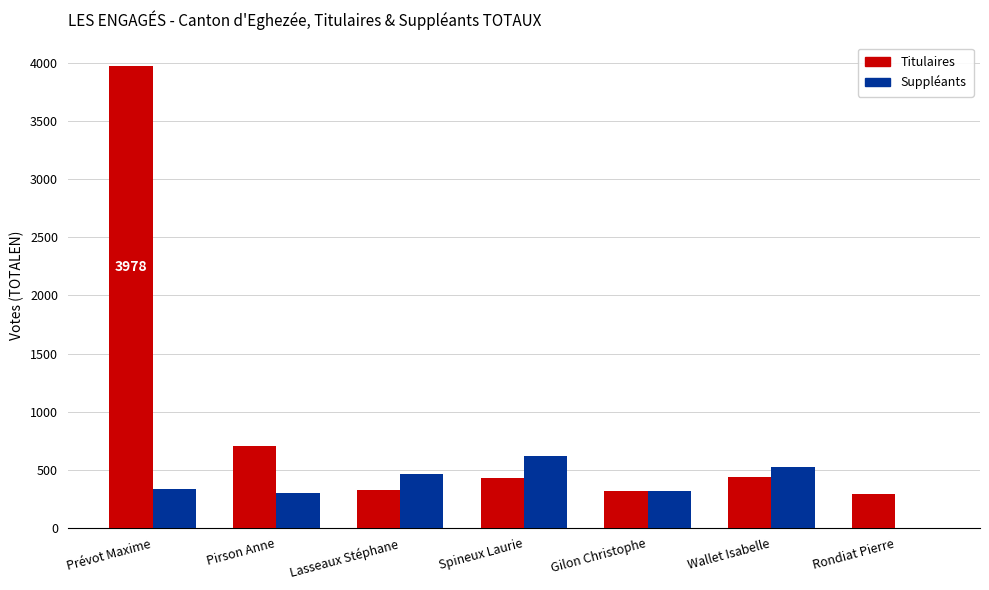

How many distinct data groups are displayed?

2